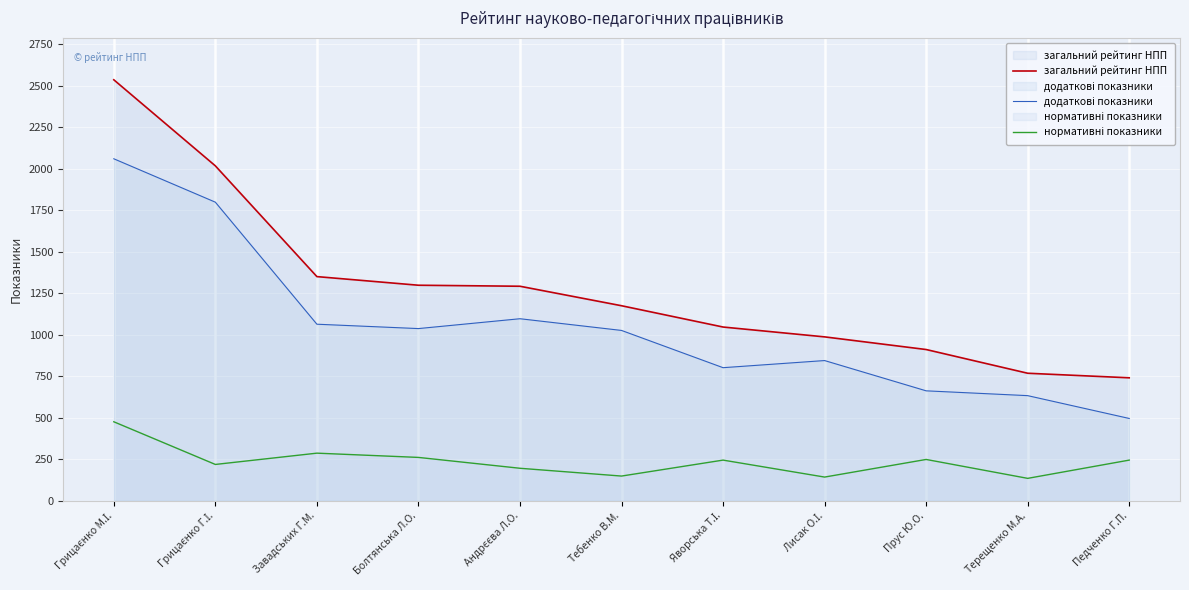

What is the label of the 2nd point from the left?

Грицаєнко Г.І.